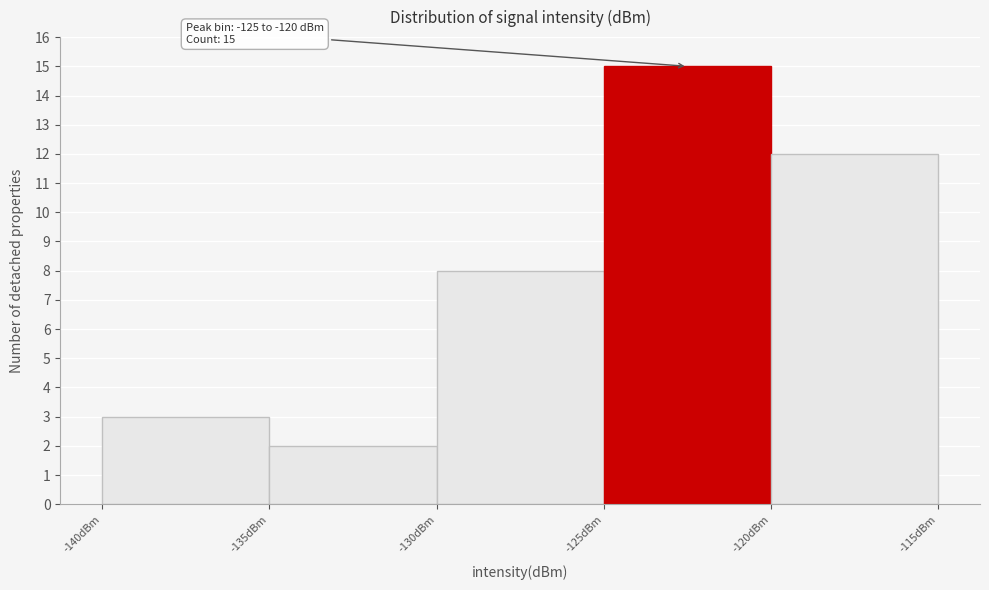

Which range on the x-axis has the tallest bar?

-125 to -120